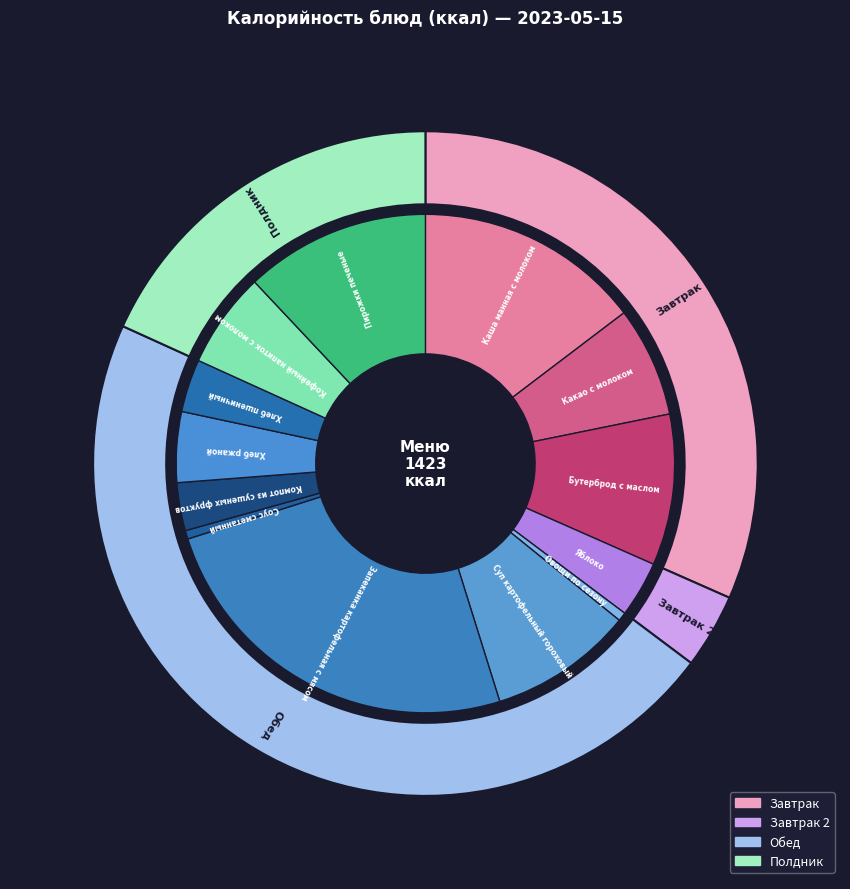

To the nearest percent, what is the average slice percentage?

8%